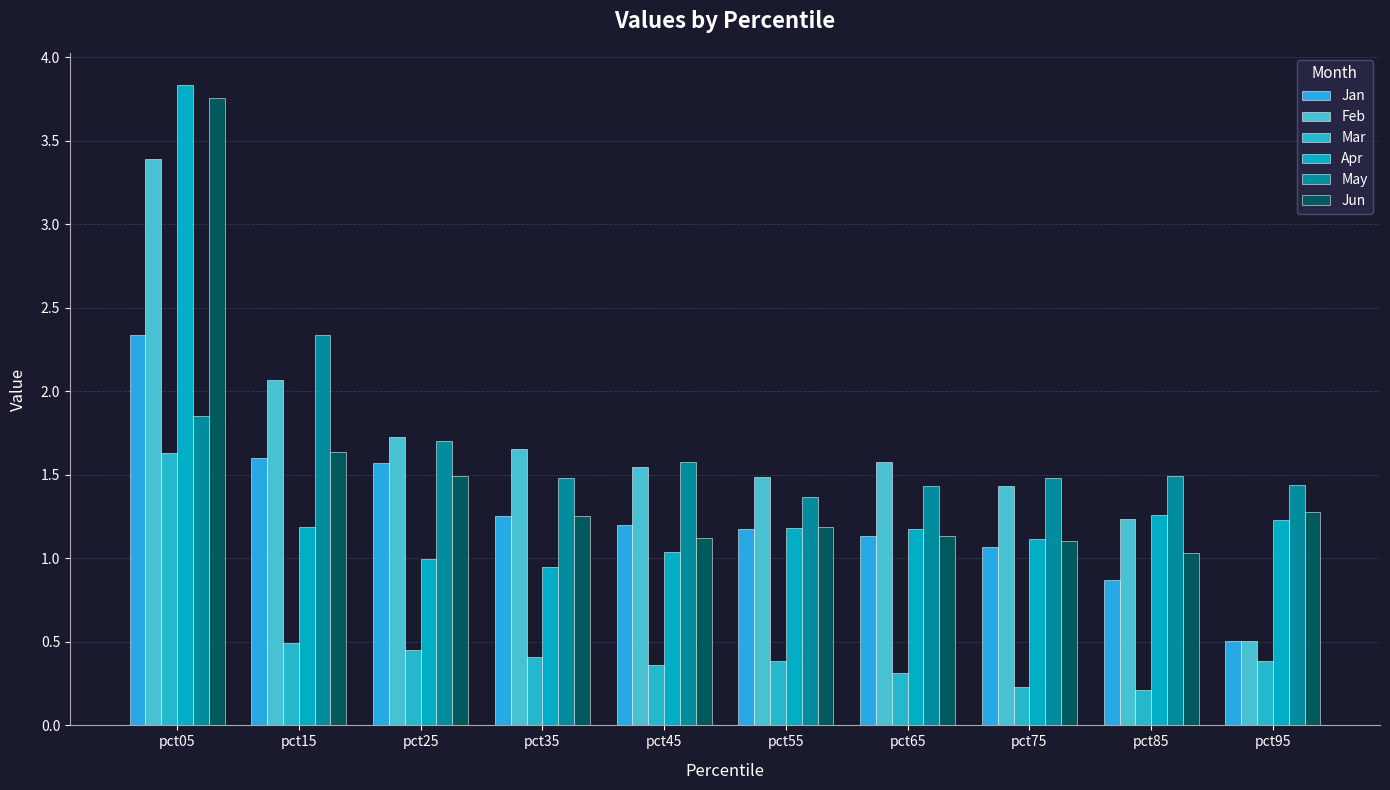

What is the lowest value of the Jun series?

1.0